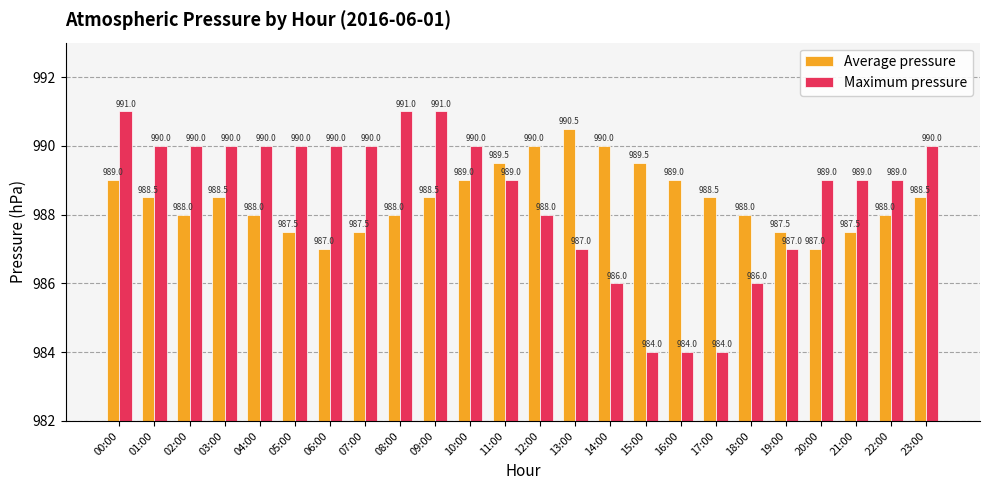

Count the Average pressure values in the range 988 to 989.

13